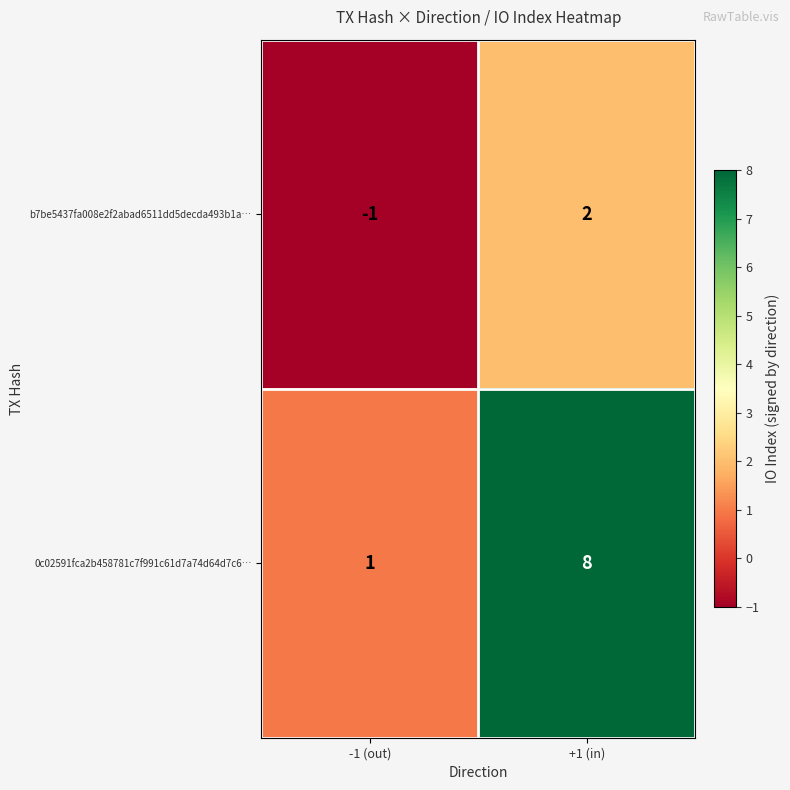

Rank the categories by b7be5437fa008e2f2abad6511dd5decda493b1a… value from highest to lowest.

+1 (in), -1 (out)